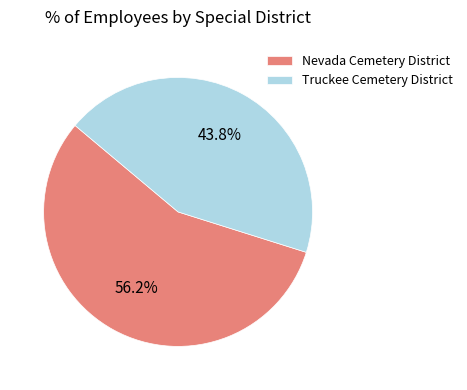

Rank the categories by value from lowest to highest.

Truckee Cemetery District, Nevada Cemetery District